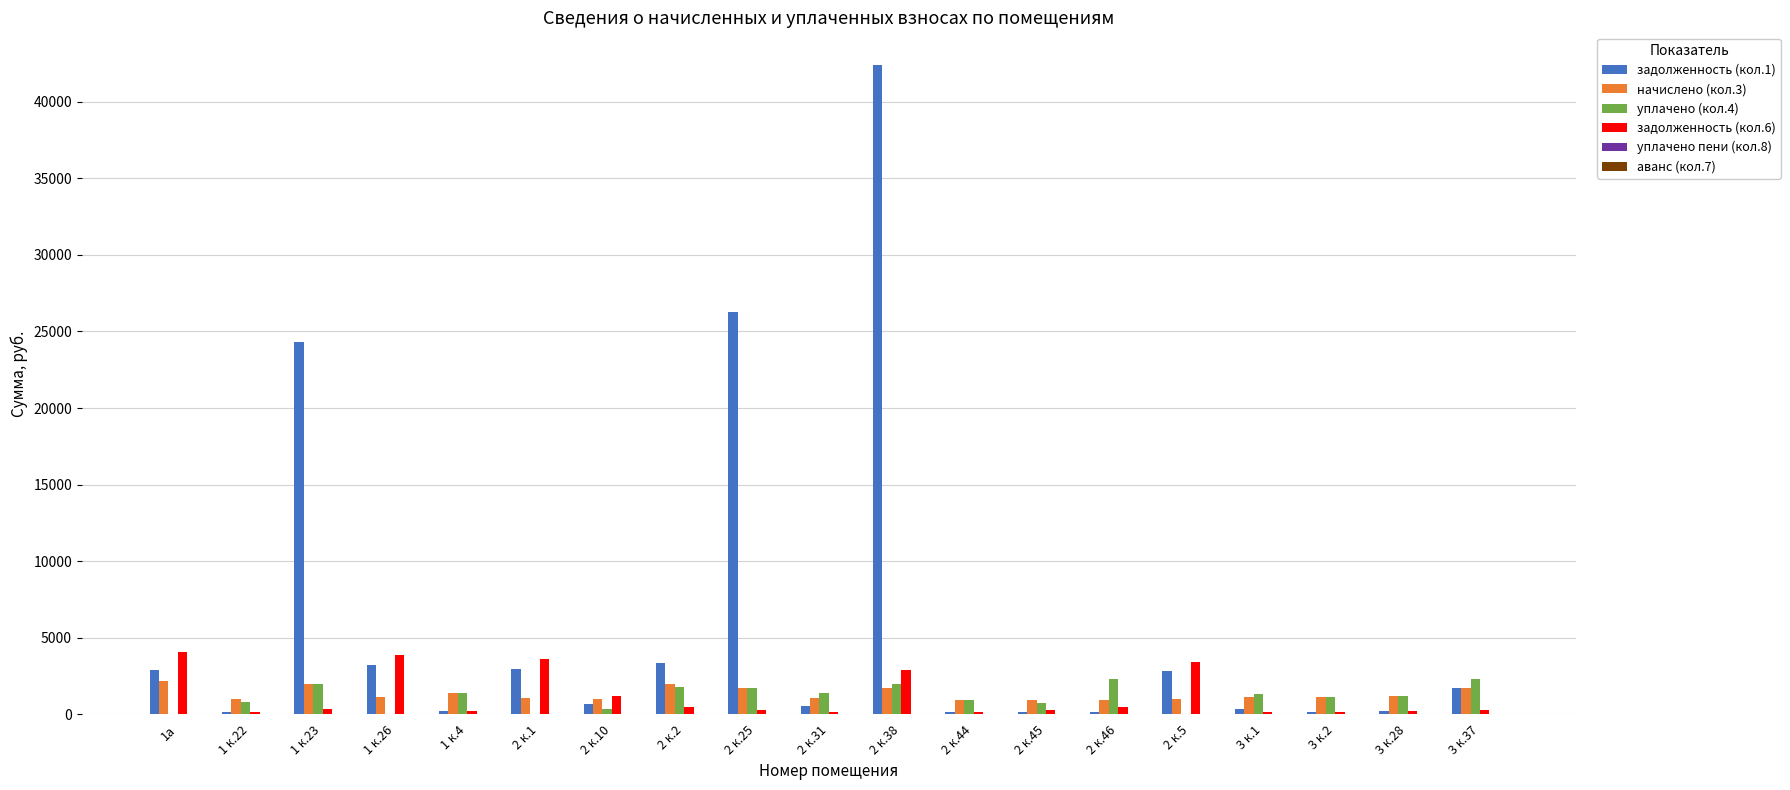

The value of начислено (кол.3) at 2 к.46 is 938.9. True or false?

True